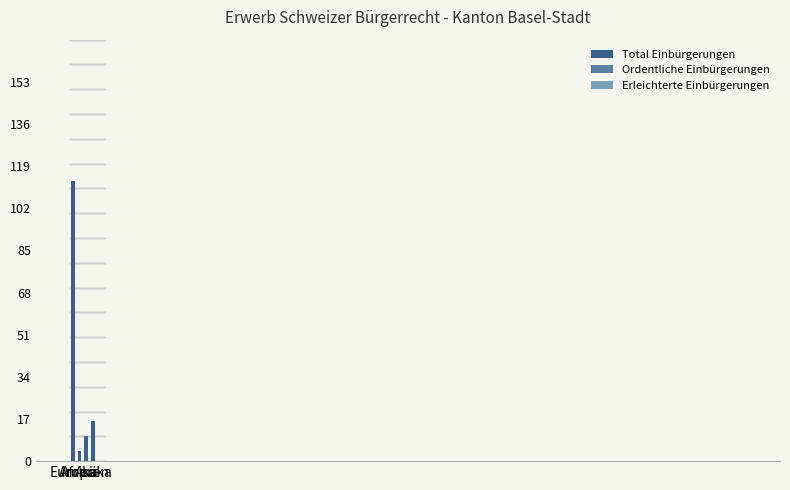

What is the minimum value shown in the chart?

4